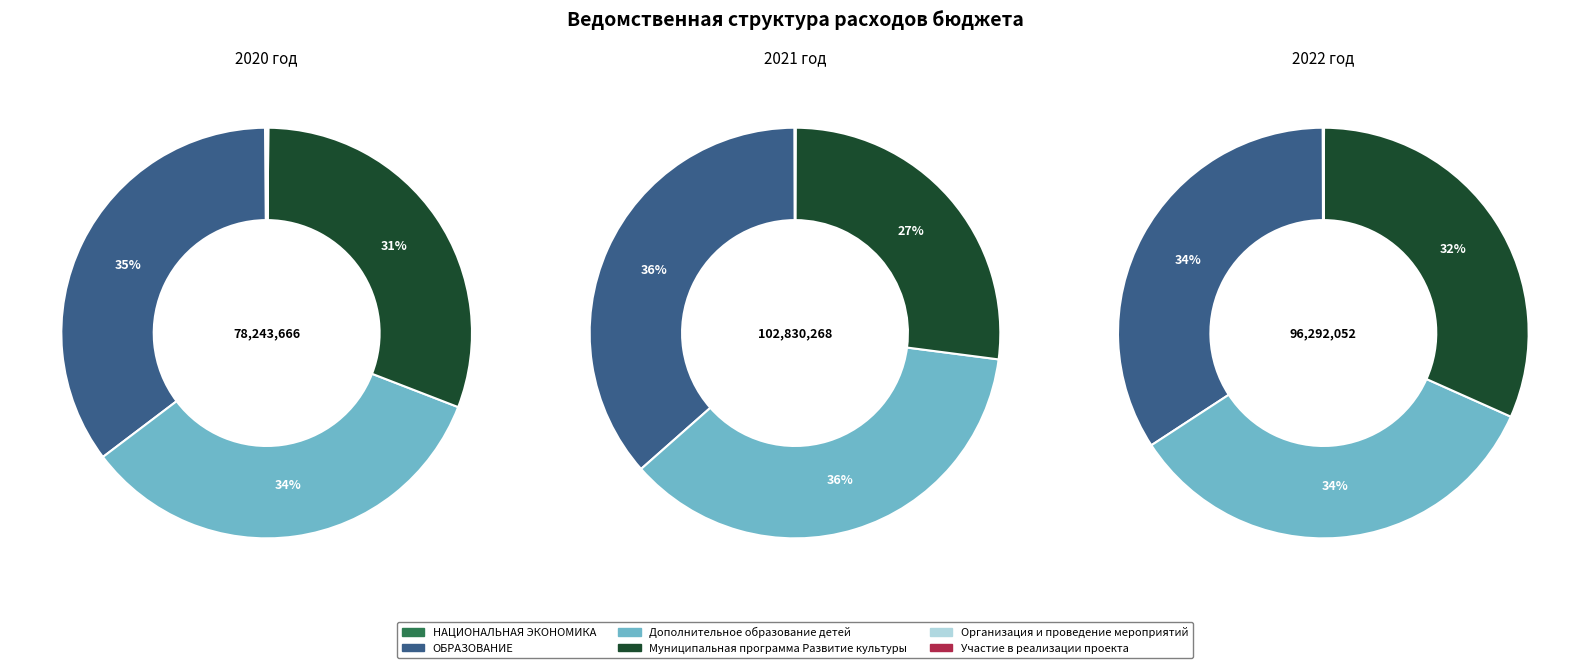

Is it true that 0 is 44% of the pie?

False